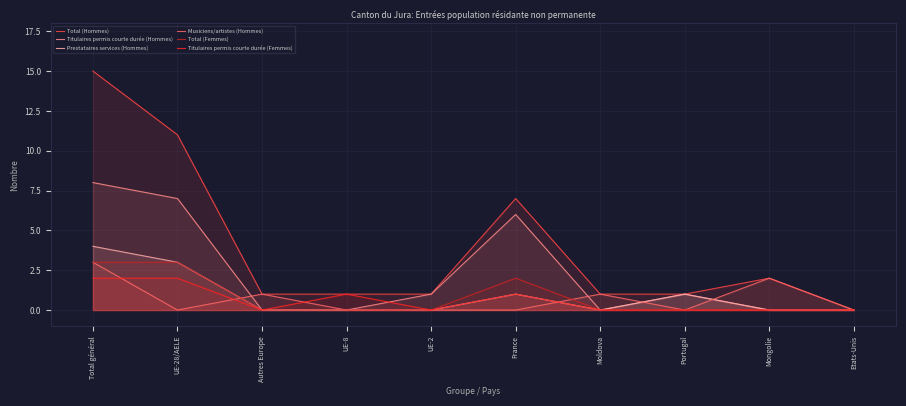

The Titulaires permis courte durée (Hommes) series shows 2 at UE-2. True or false?

False